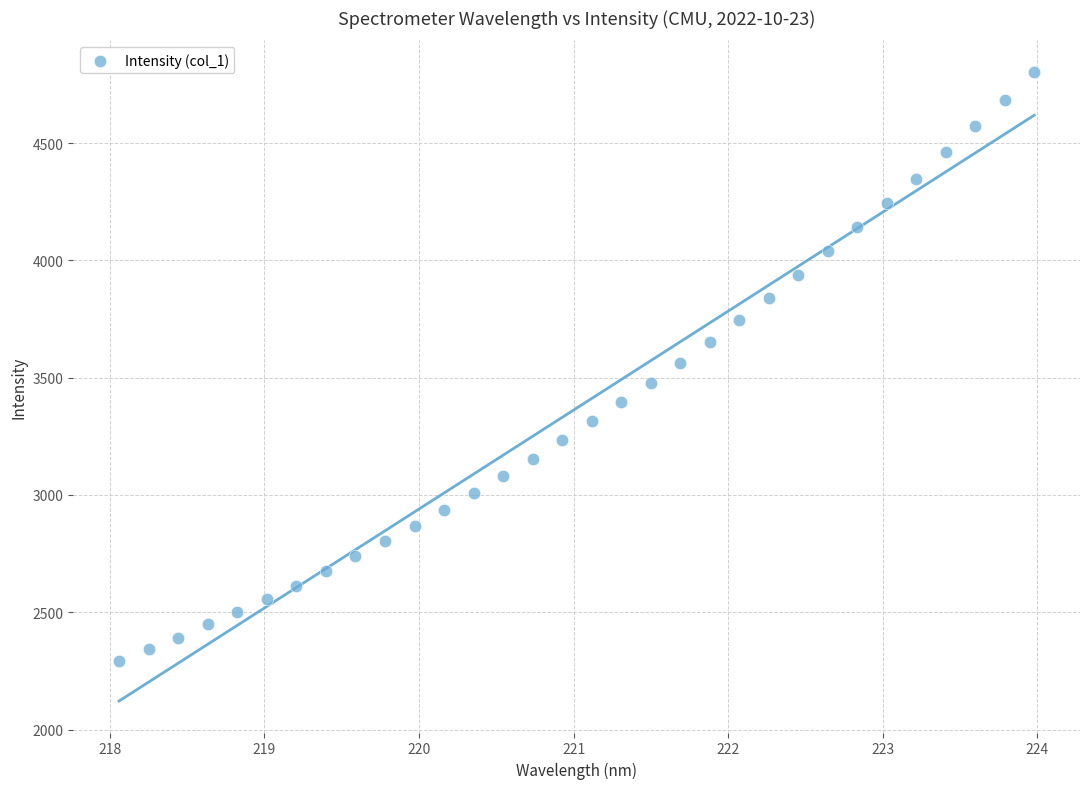

What is the range of X values (max minus min)?

5.9